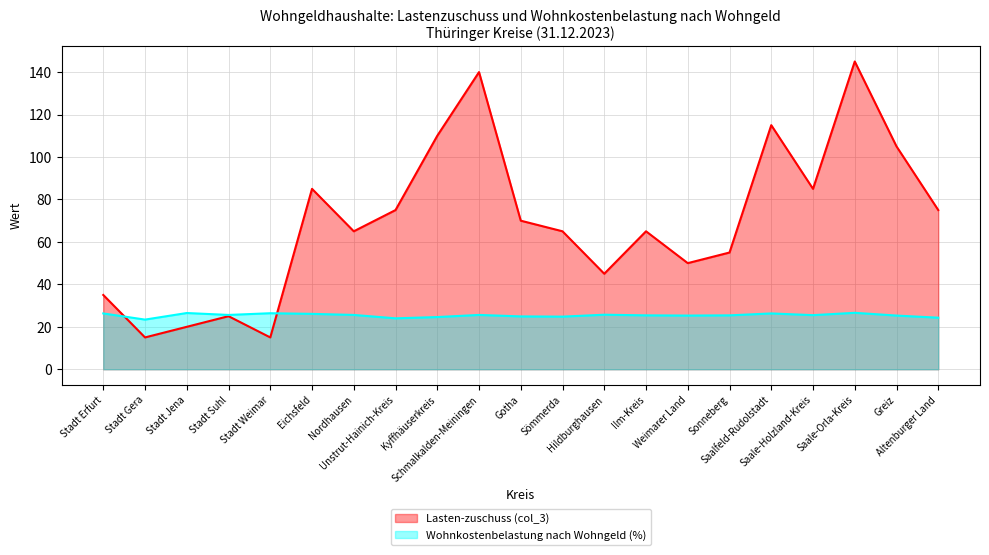

What are all the series names shown in the legend?

Lasten-zuschuss (col_3), Wohnkostenbelastung nach Wohngeld (%)